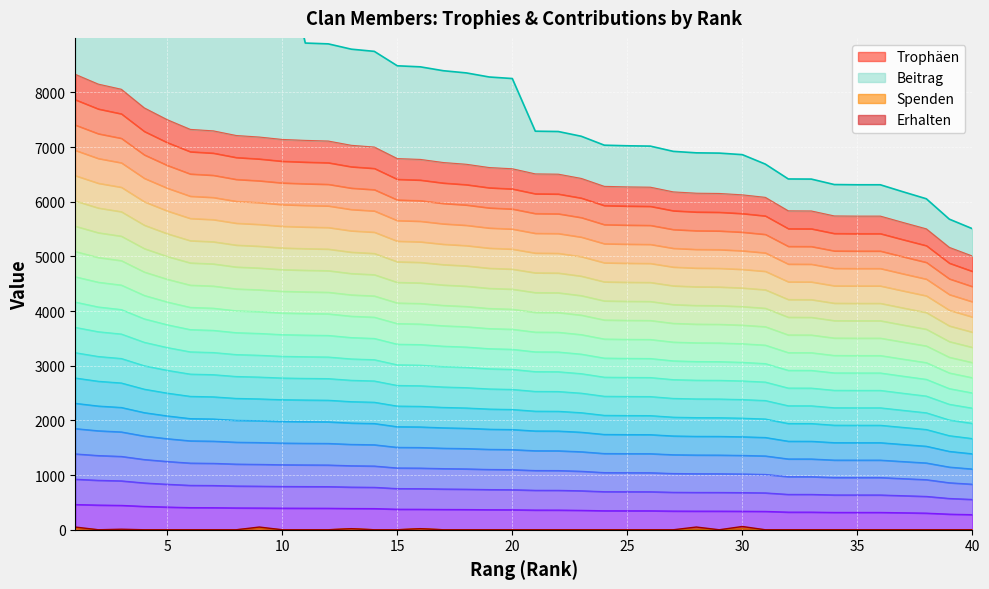

How many positive values does the Spenden series have?

6